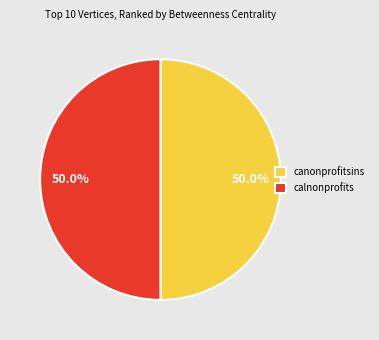

To the nearest percent, what is the difference between the largest and smallest slice percentages?

0%